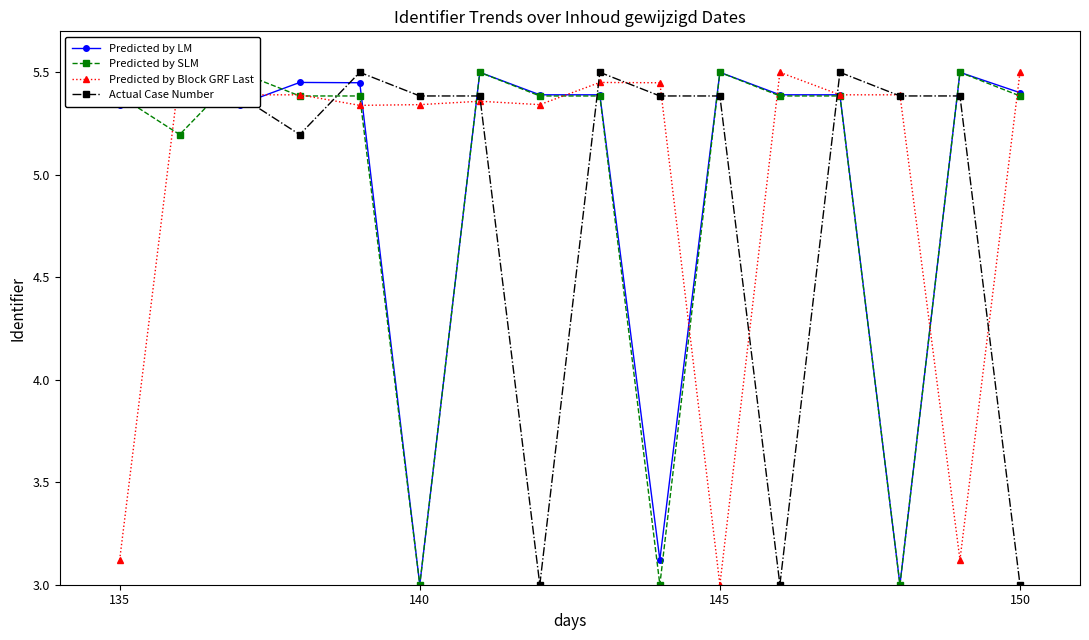

How many data points does each series have?

16